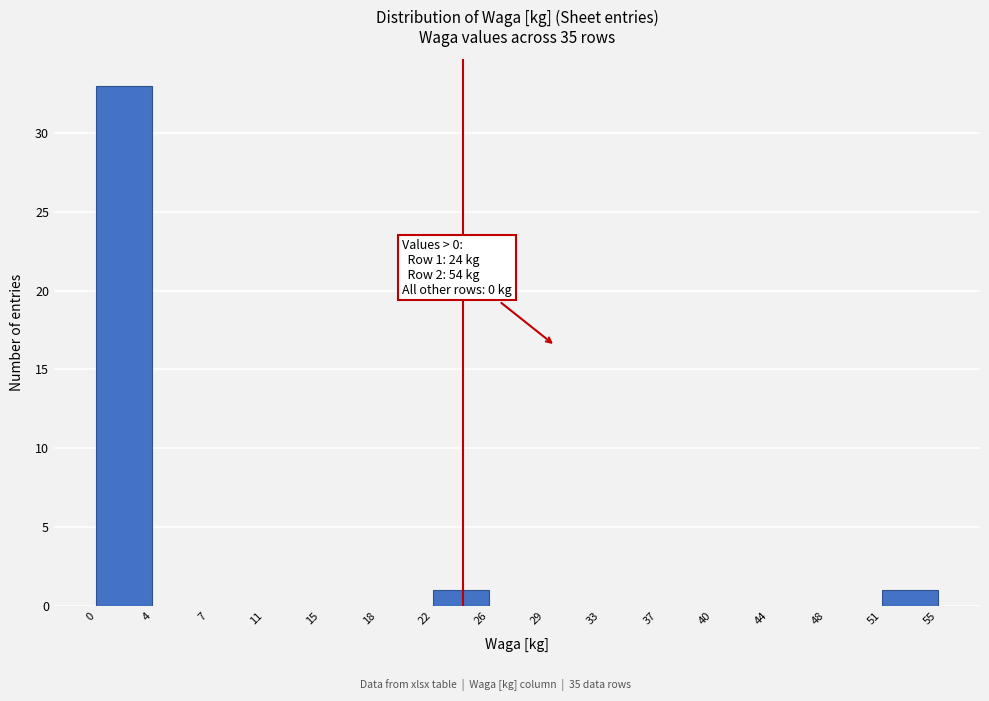

Over which range of the x-axis is the bar tallest?

0 to 4